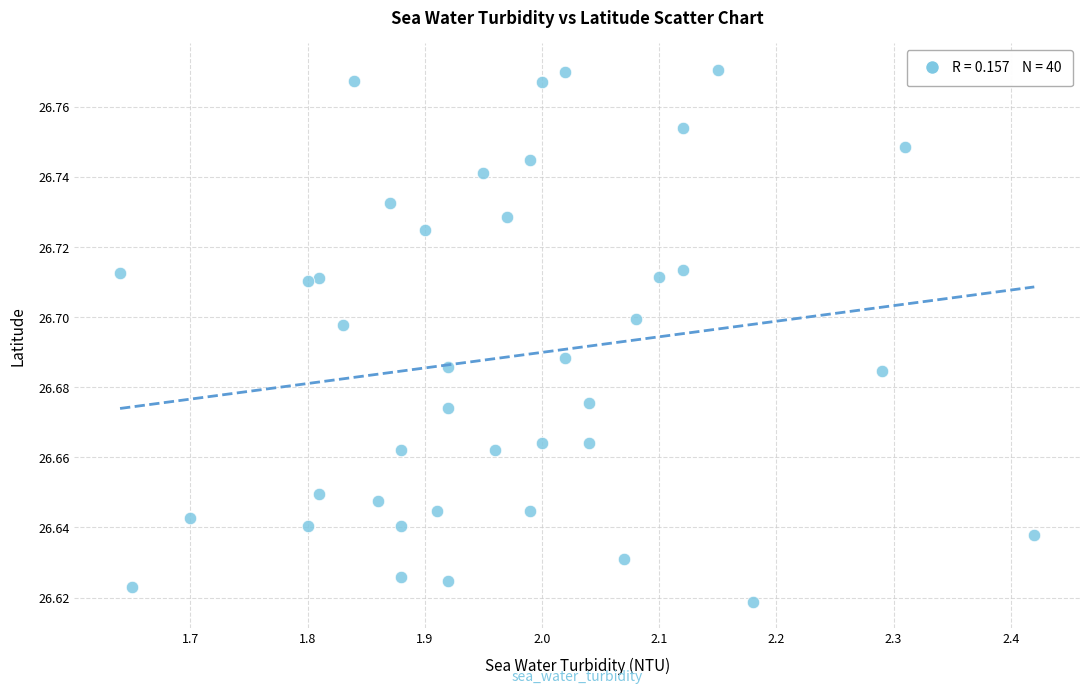

What is the range of X values (max minus min)?

0.8